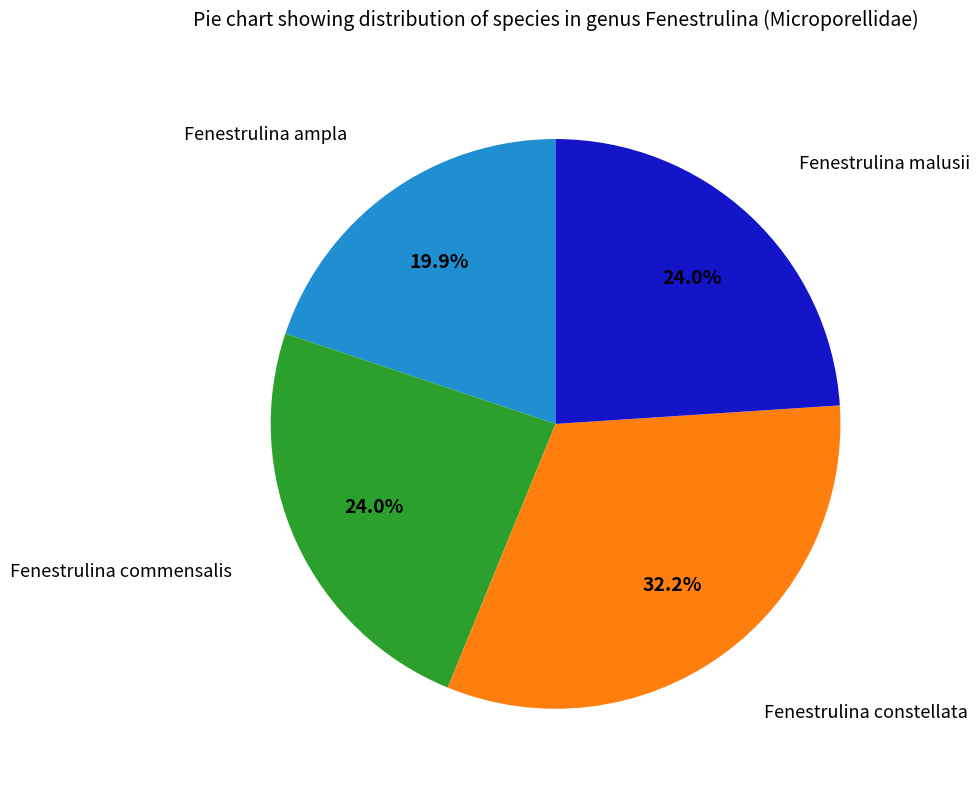

How many segments does this pie chart have?

4